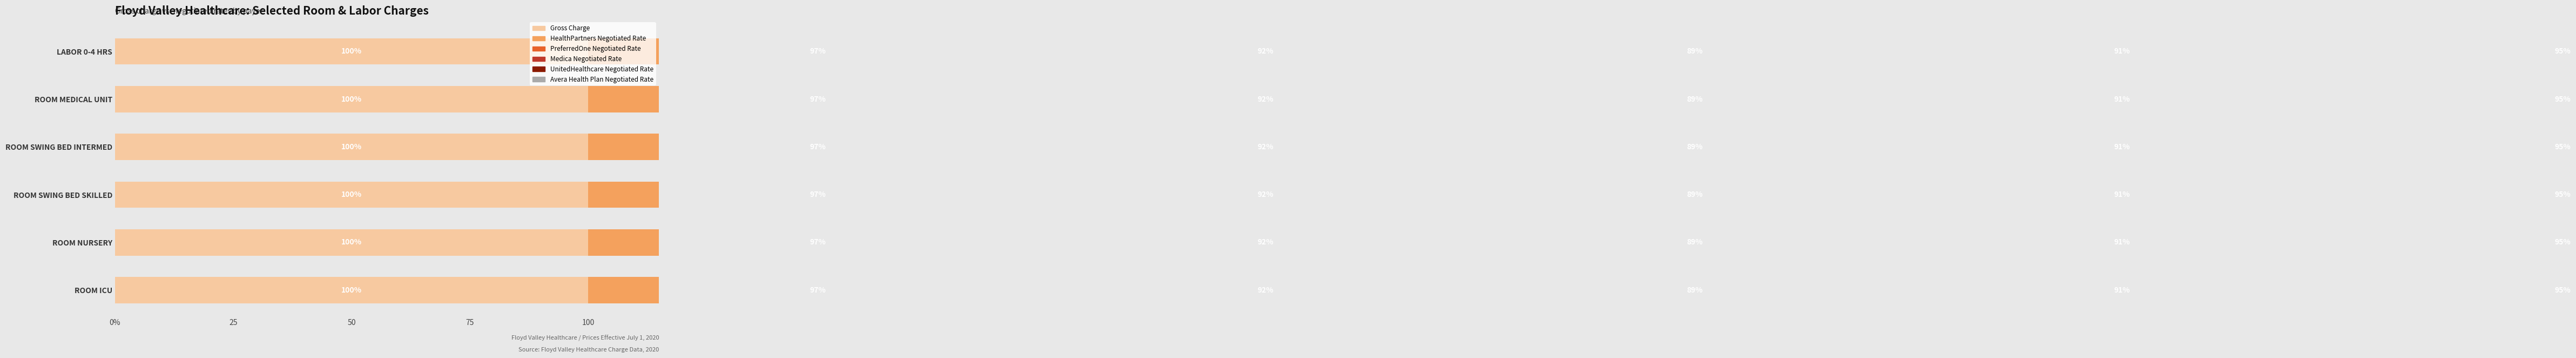

The value of PreferredOne Negotiated Rate at ROOM SWING BED INTERMED is 304.6. True or false?

True